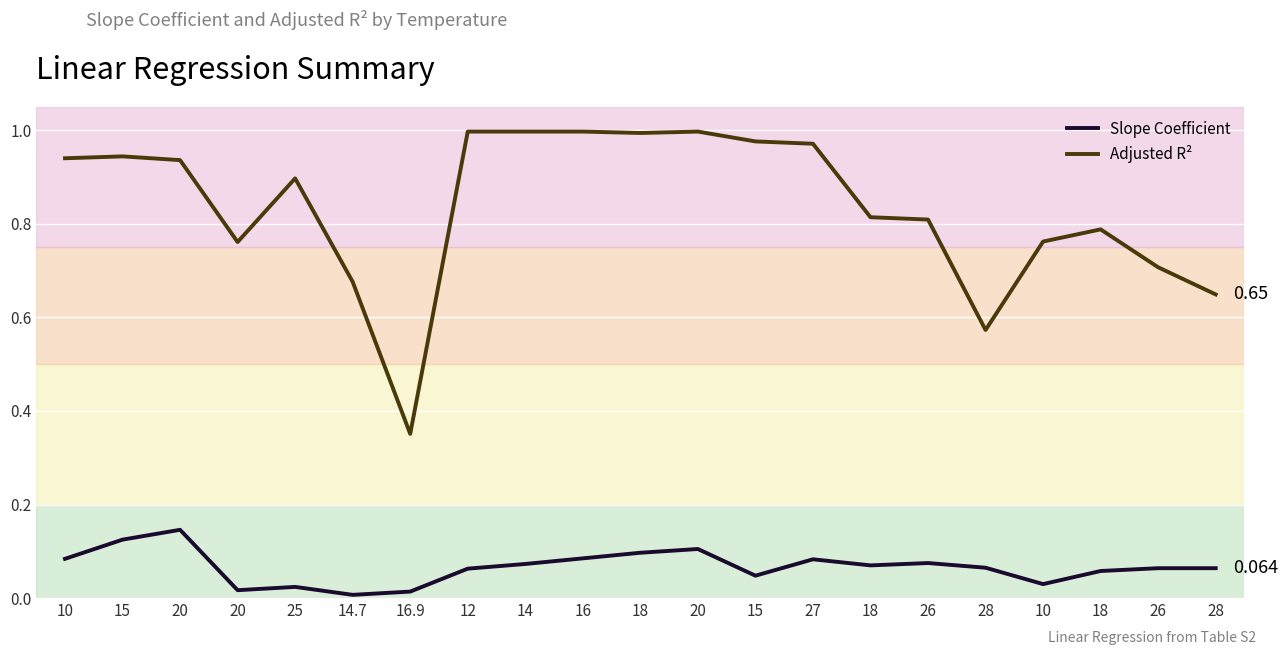

Rank the series at 14.7 from lowest to highest value.

Slope Coefficient, Adjusted R²